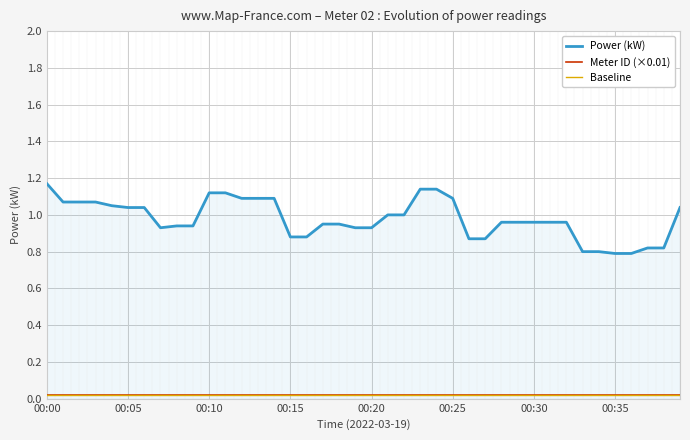

Is this an area chart (filled region under the line)?

Yes